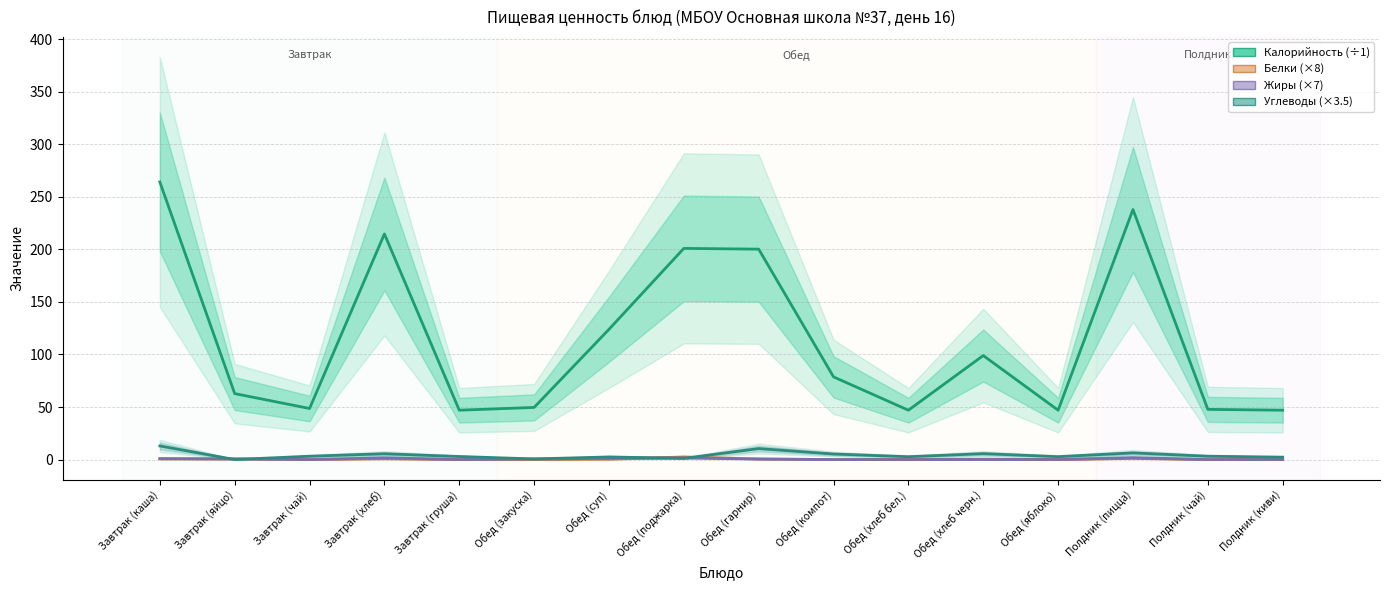

How many intersections are there between Белки and Жиры?

7